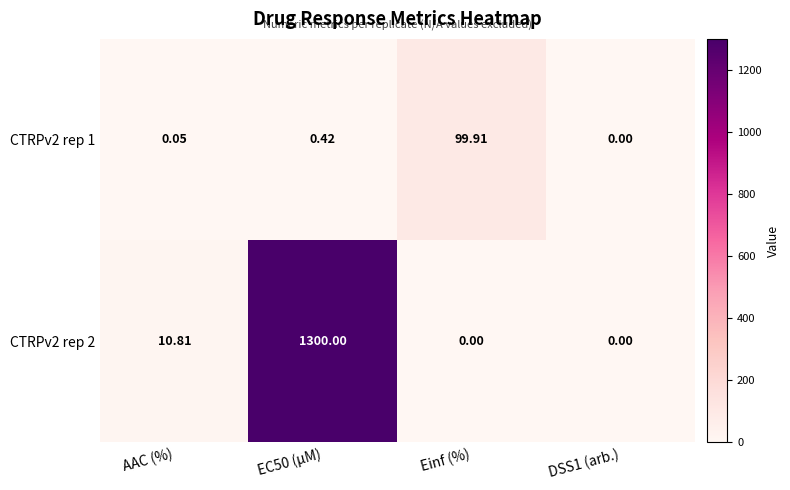

Which series has the largest range (max minus min)?

CTRPv2 rep 2